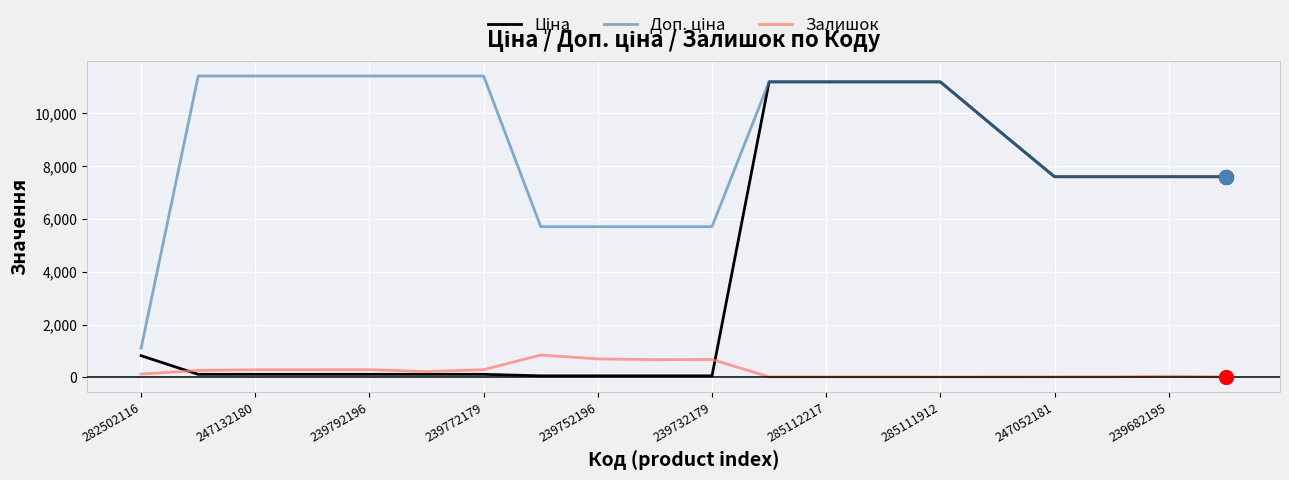

What is the greatest value displayed?

11410.0